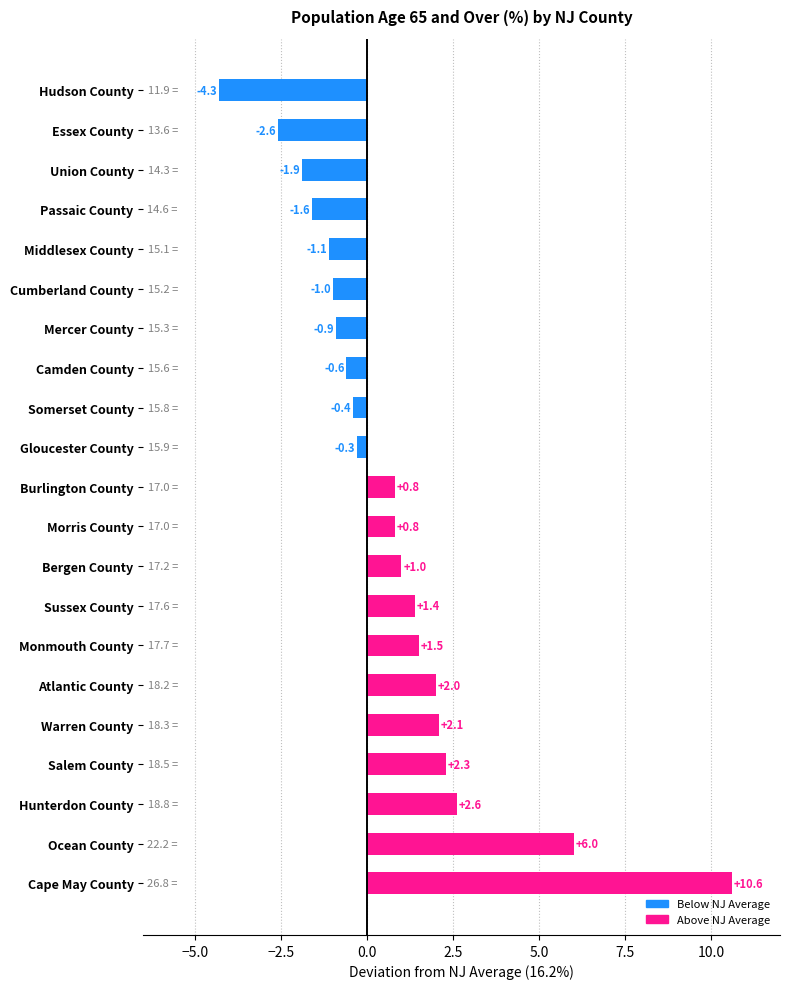

What is the greatest value displayed?

10.6